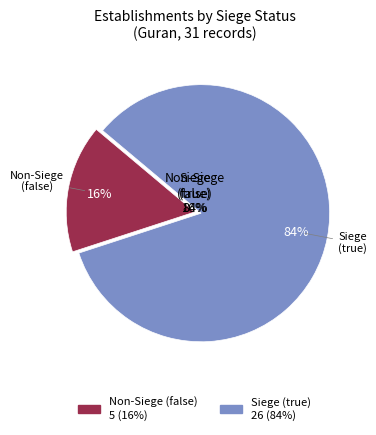

The true slice represents 58% of the pie. True or false?

False